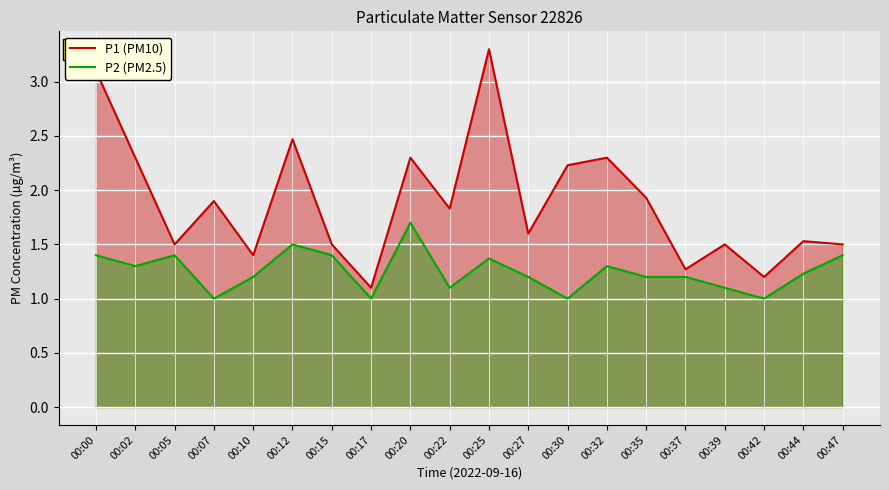

Reading left to right, what are all the values shown in this chart?

P1 (PM10): 00:00=3.1	00:02=2.3	00:05=1.5	00:07=1.9	00:10=1.4	00:12=2.5	00:15=1.5	00:17=1.1	00:20=2.3	00:22=1.8	00:25=3.3	00:27=1.6	00:30=2.2	00:32=2.3	00:35=1.9	00:37=1.3	00:39=1.5	00:42=1.2	00:44=1.5	00:47=1.5
P2 (PM2.5): 00:00=1.4	00:02=1.3	00:05=1.4	00:07=1.0	00:10=1.2	00:12=1.5	00:15=1.4	00:17=1.0	00:20=1.7	00:22=1.1	00:25=1.4	00:27=1.2	00:30=1.0	00:32=1.3	00:35=1.2	00:37=1.2	00:39=1.1	00:42=1.0	00:44=1.2	00:47=1.4